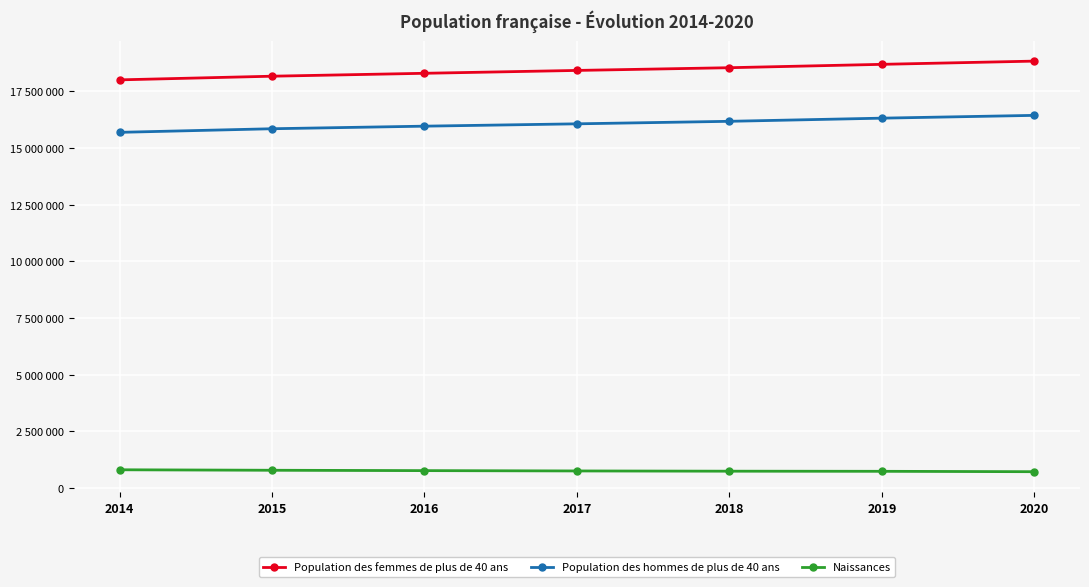

Which category has the lowest value in the Naissances series?

2020